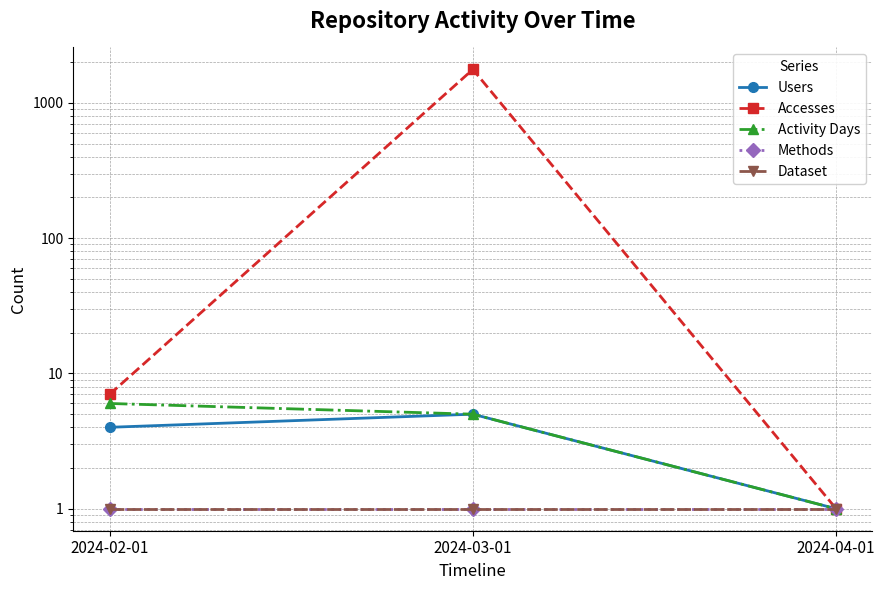

At how many categories does at least one series exceed 1440?

1